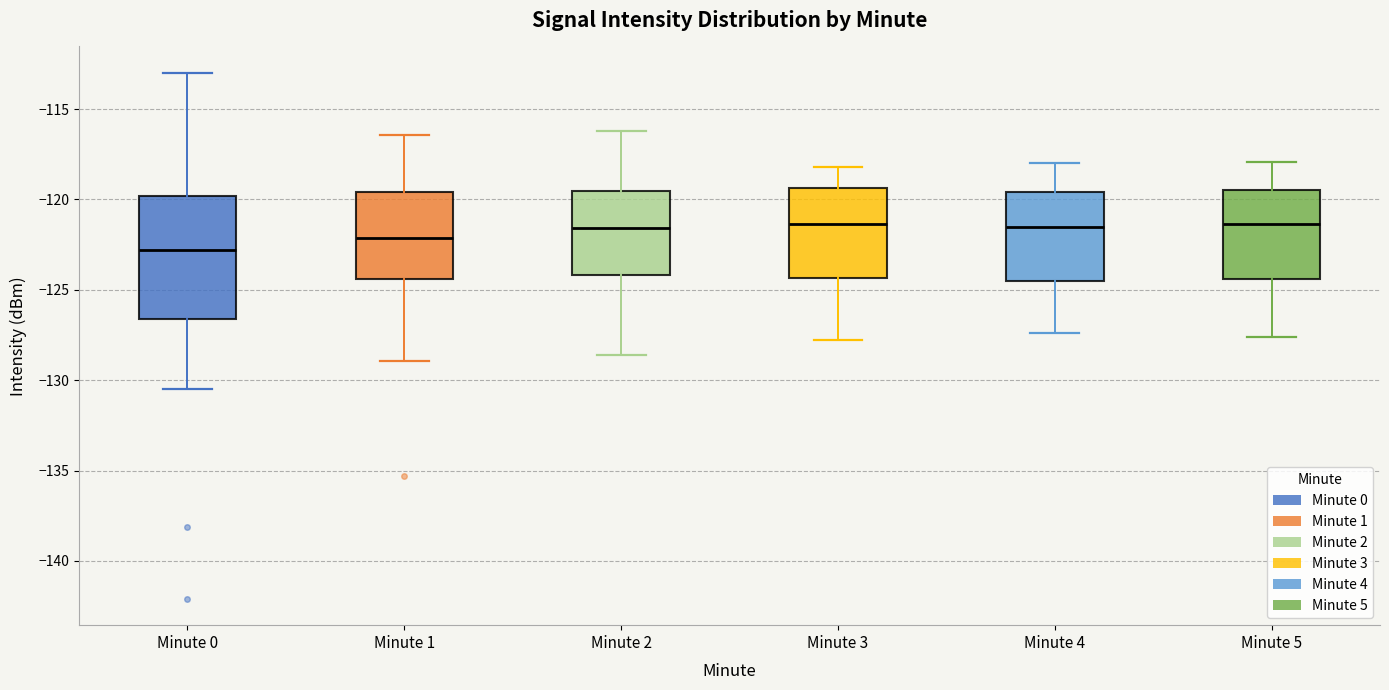

Reading left to right, read every box against the y-axis: the position of its median line, the range the box covers, and the ends of its whiskers. The values are not printed on the chart, so give them approximately, as read against the axis.

Minute 0: median -123.0, box -126.5 to -120.0, whiskers -130.5 to -113.0
Minute 1: median -122.0, box -124.5 to -119.5, whiskers -129.0 to -116.5
Minute 2: median -121.5, box -124.0 to -119.5, whiskers -128.5 to -116.0
Minute 3: median -121.5, box -124.5 to -119.5, whiskers -128.0 to -118.0
Minute 4: median -121.5, box -124.5 to -119.5, whiskers -127.5 to -118.0
Minute 5: median -121.5, box -124.5 to -119.5, whiskers -127.5 to -118.0